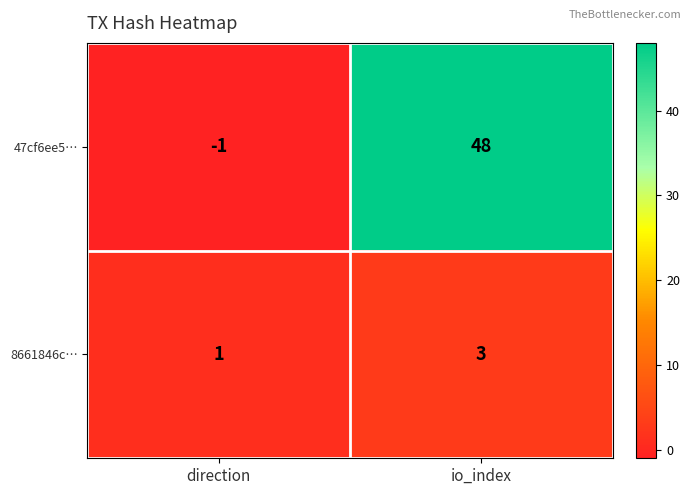

List the series in order of their overall mean, lowest first.

8661846c…, 47cf6ee5…